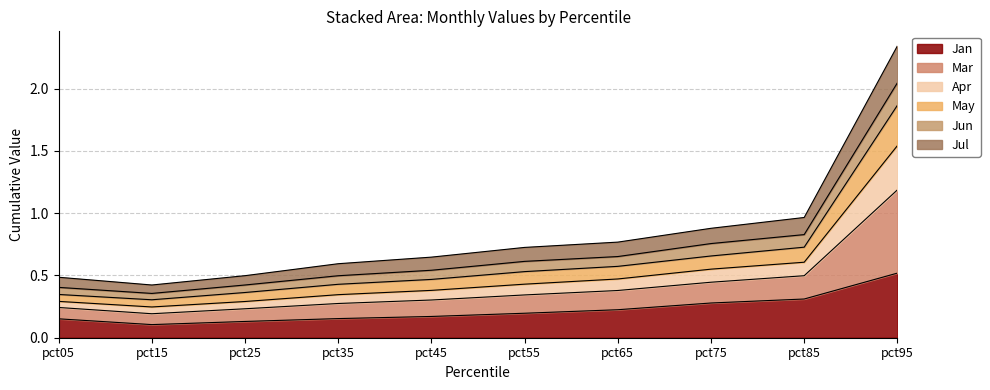

Where is Jul nearest to the value 0?

pct15